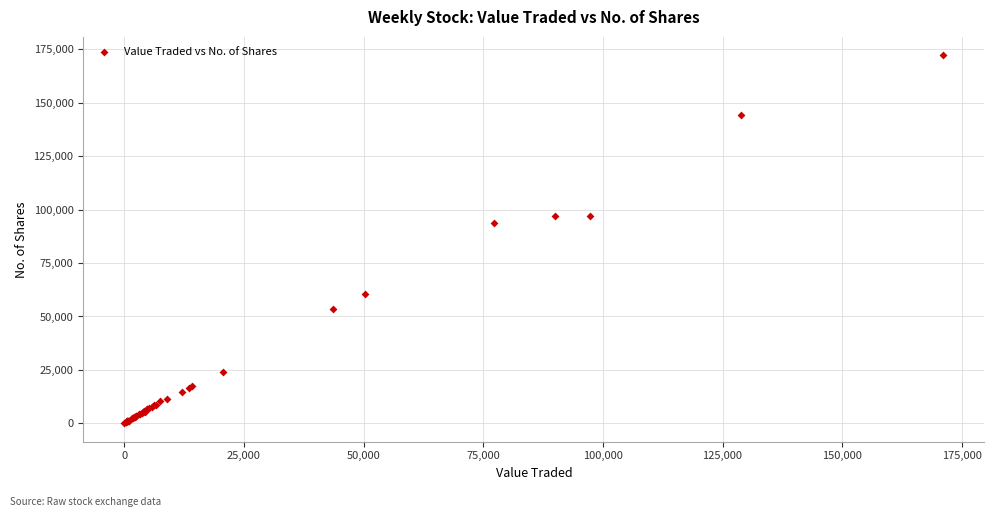

What Y value in the scatter plot is closest to 86129?

93755